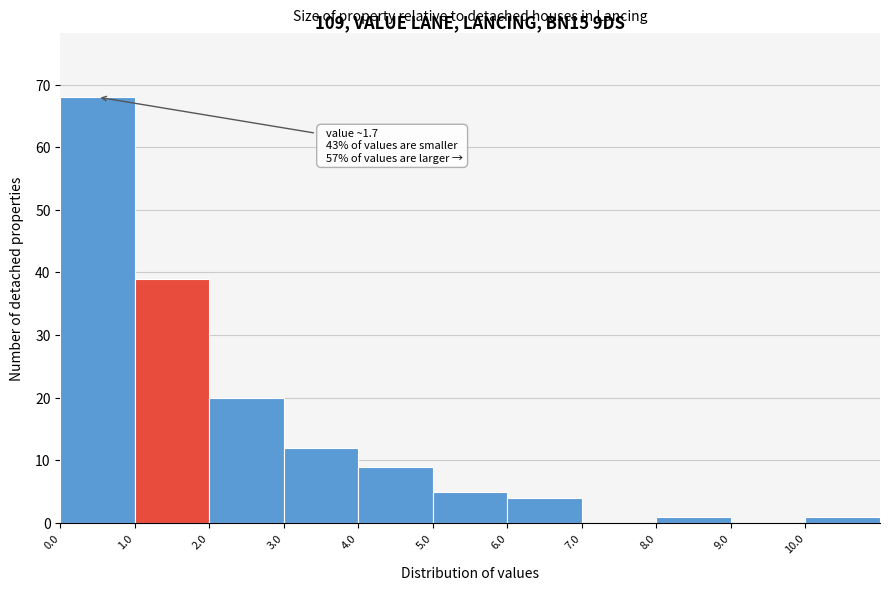

Which range on the x-axis has the tallest bar?

0 to 1